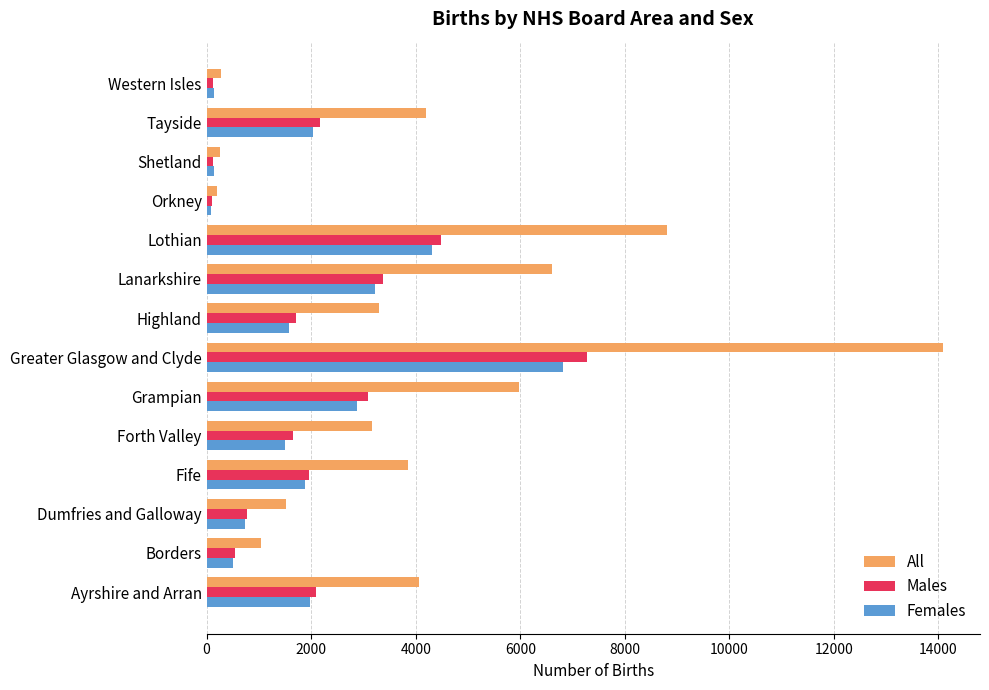

At which category does the chart reach its peak across all series?

Greater Glasgow and Clyde